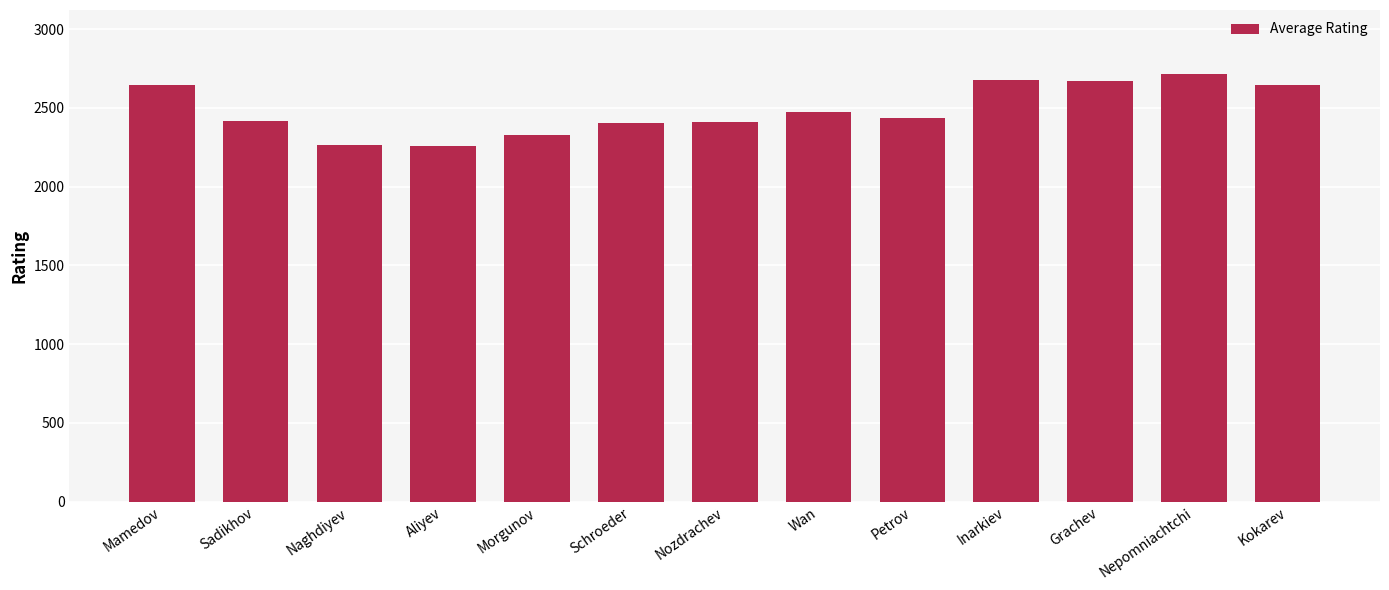

What is the difference between the second highest and second lowest values?

409